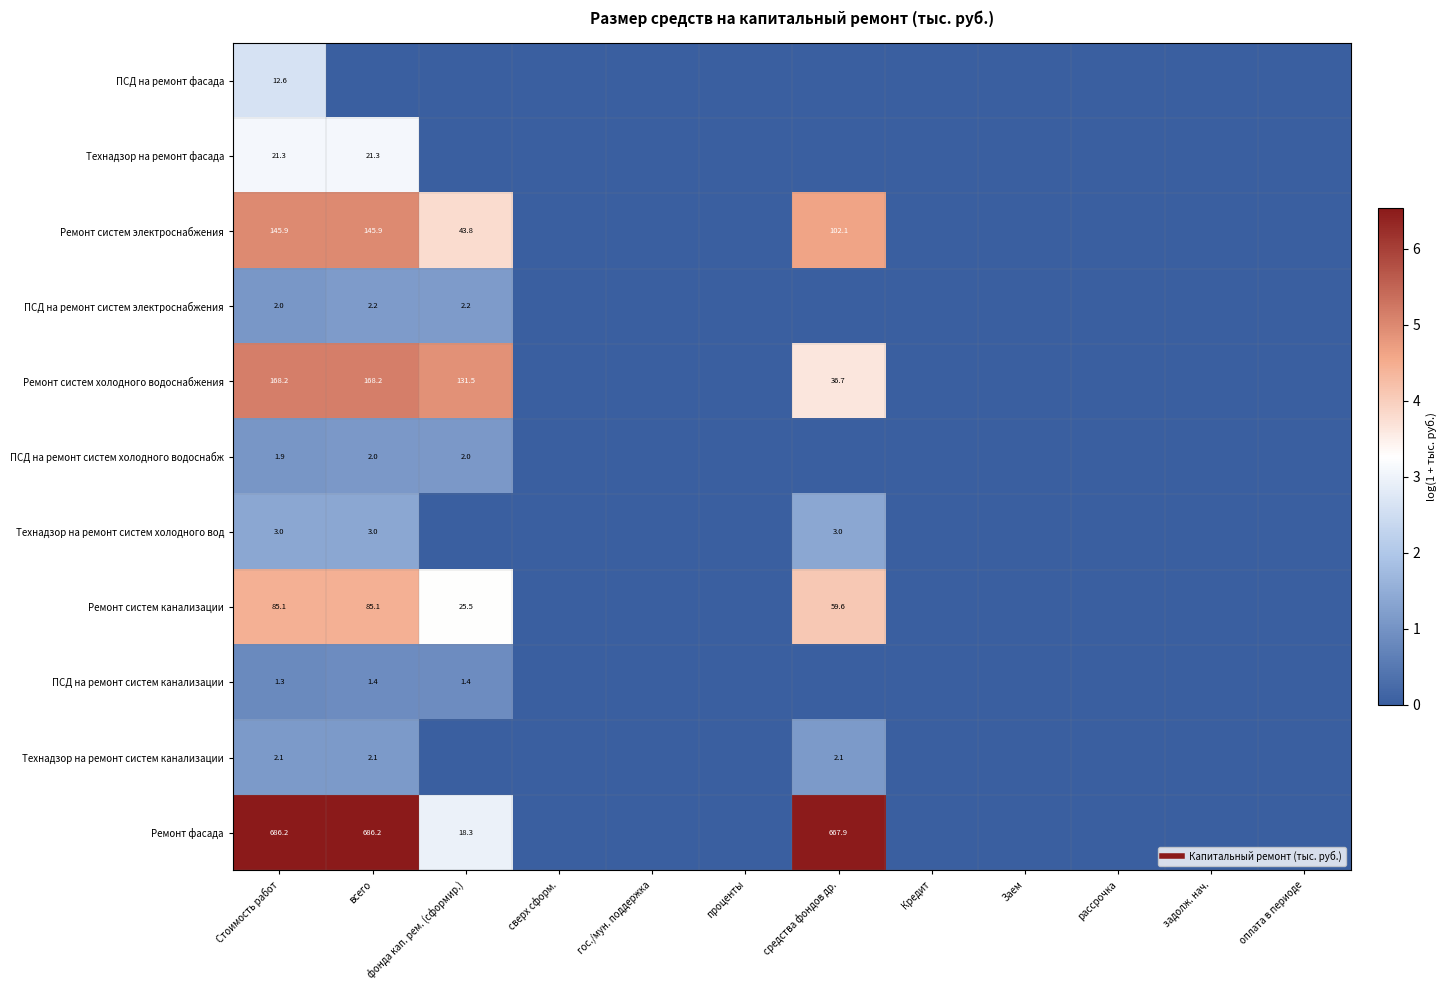

Which series has the largest range (max minus min)?

Ремонт фасада